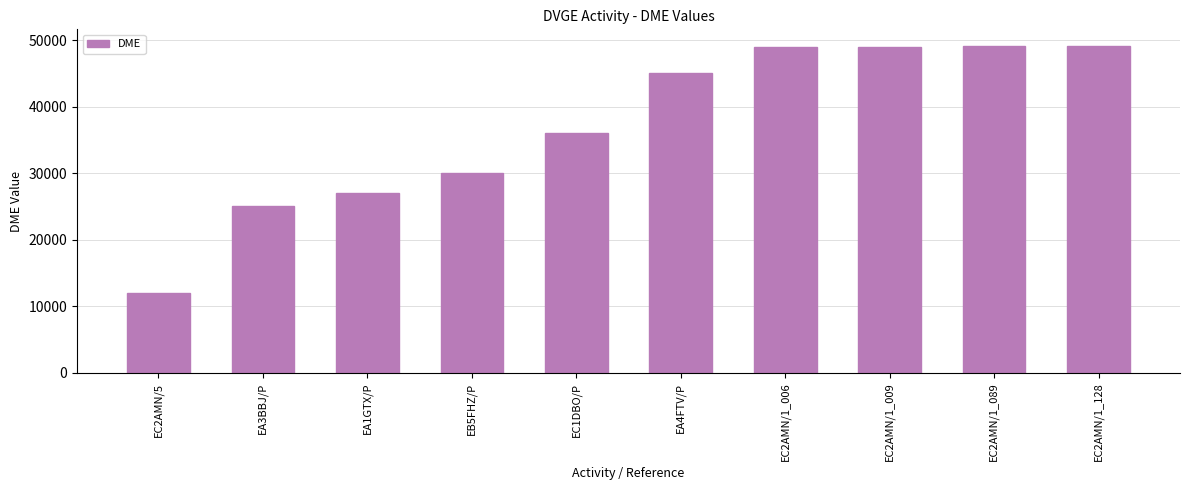

What is the difference between the values at EA3BBJ/P and EA1GTX/P?

2029